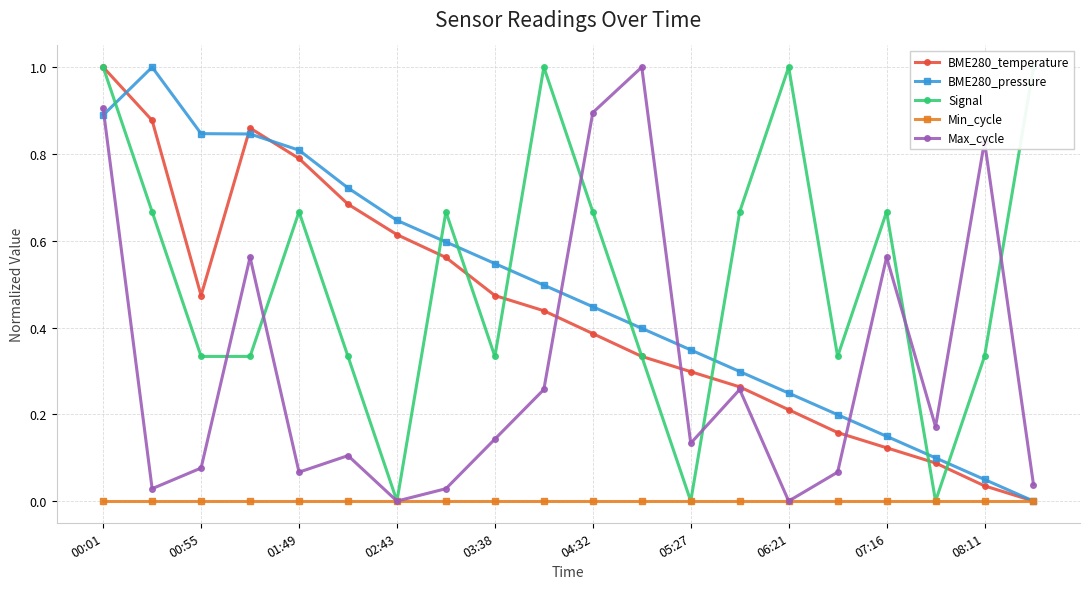

Is the value of BME280_temperature at 02:43 greater than the value of Min_cycle at 08:11?

Yes